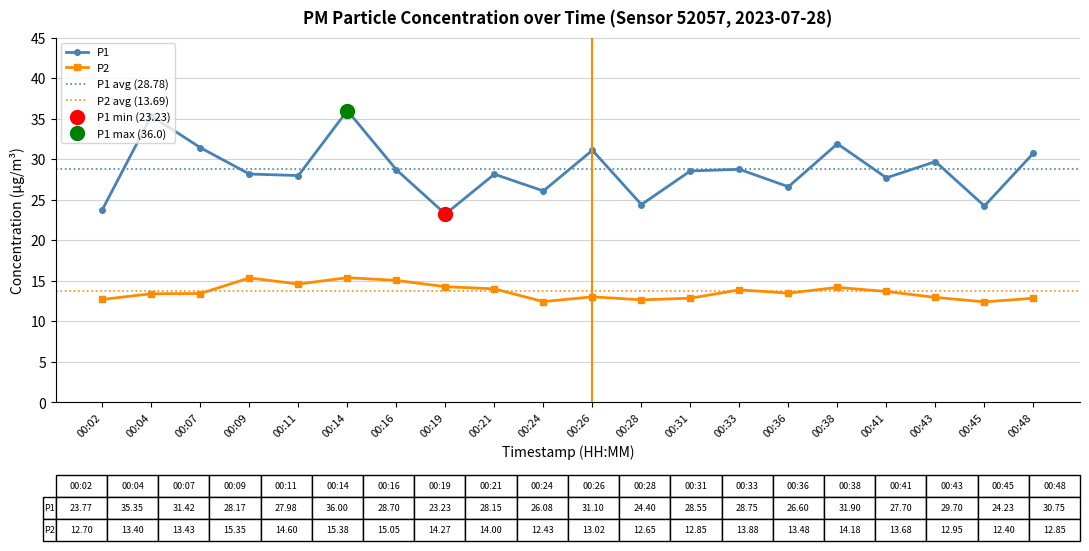

At which category does P2 reach its first local peak?

00:09